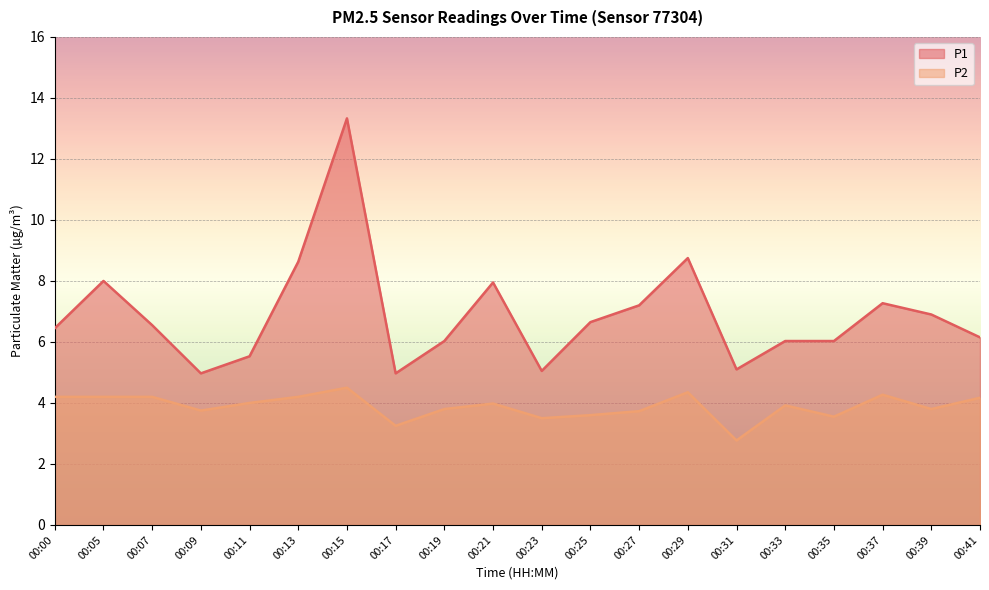

What is the value of the P2 point at the 2nd from the left?

4.2